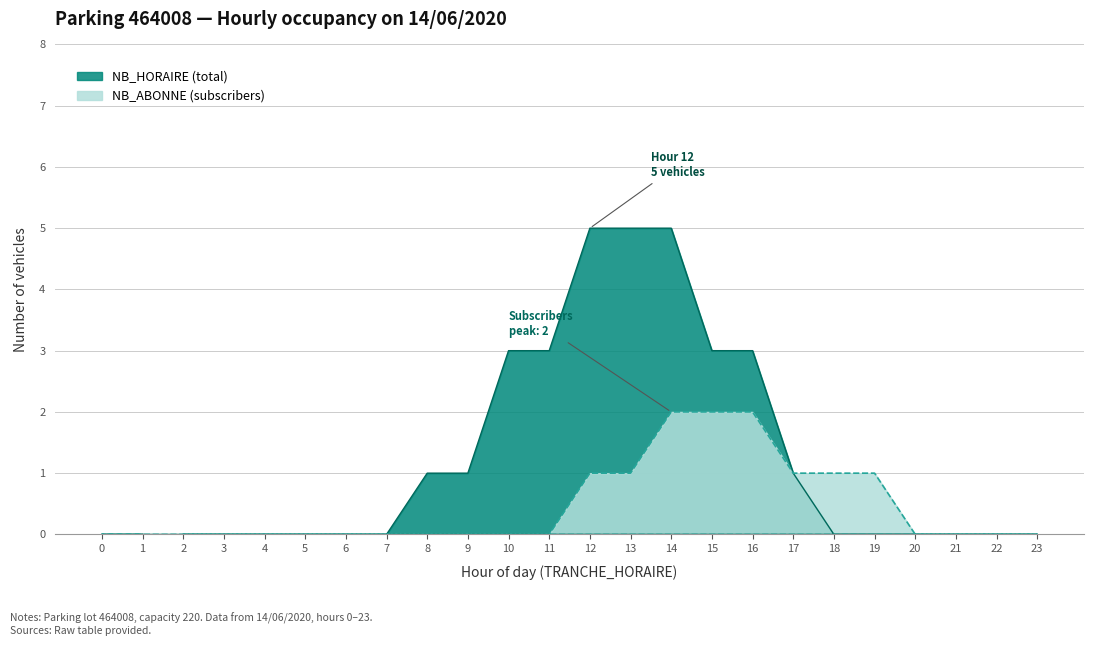

Reading right to left, transcribe all the data shown in this chart.

NB_HORAIRE: 1=0	0=0	23=0	22=0	21=0	20=0	19=0	18=0	17=1	16=3	15=3	14=5	13=5	12=5	11=3	10=3	9=1	8=1	7=0	6=0	5=0	4=0	3=0	2=0
NB_ABONNE: 1=0	0=0	23=0	22=0	21=0	20=0	19=1	18=1	17=1	16=2	15=2	14=2	13=1	12=1	11=0	10=0	9=0	8=0	7=0	6=0	5=0	4=0	3=0	2=0